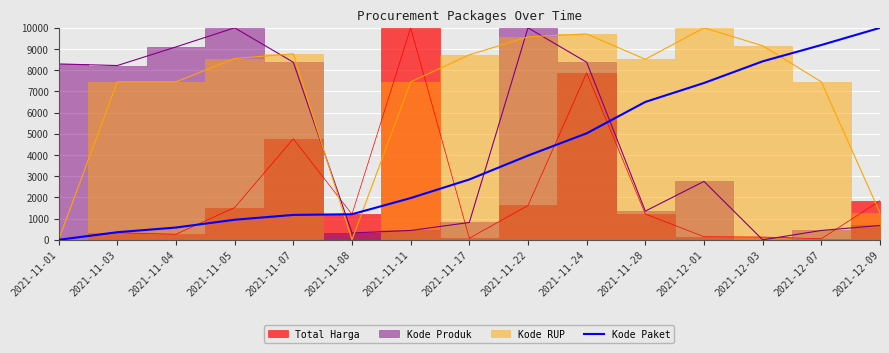

Is it true that the value at 2021-11-01 is 3149.2?

False